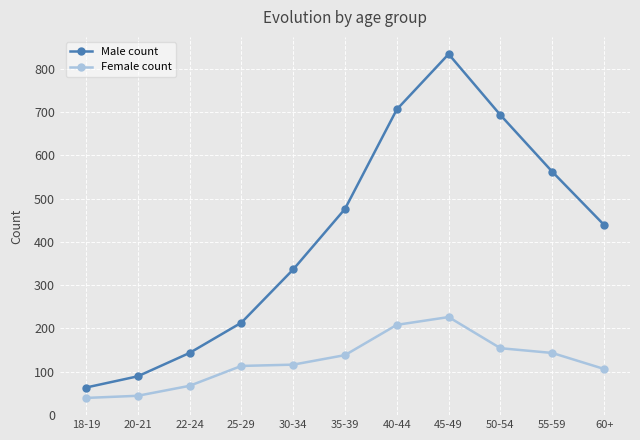

How many interior local peaks does the Male count series have?

1